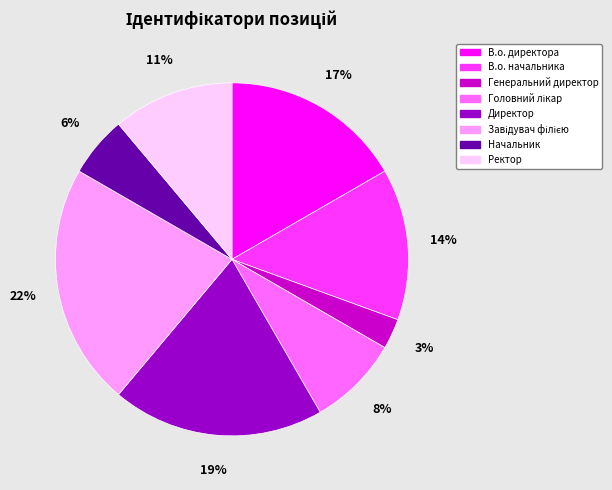

To the nearest percent, what portion does В.о. начальника represent?

14%